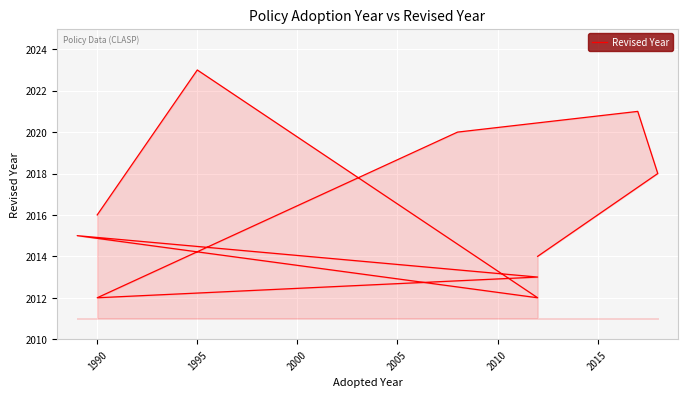

What is the sum of all values?

20164